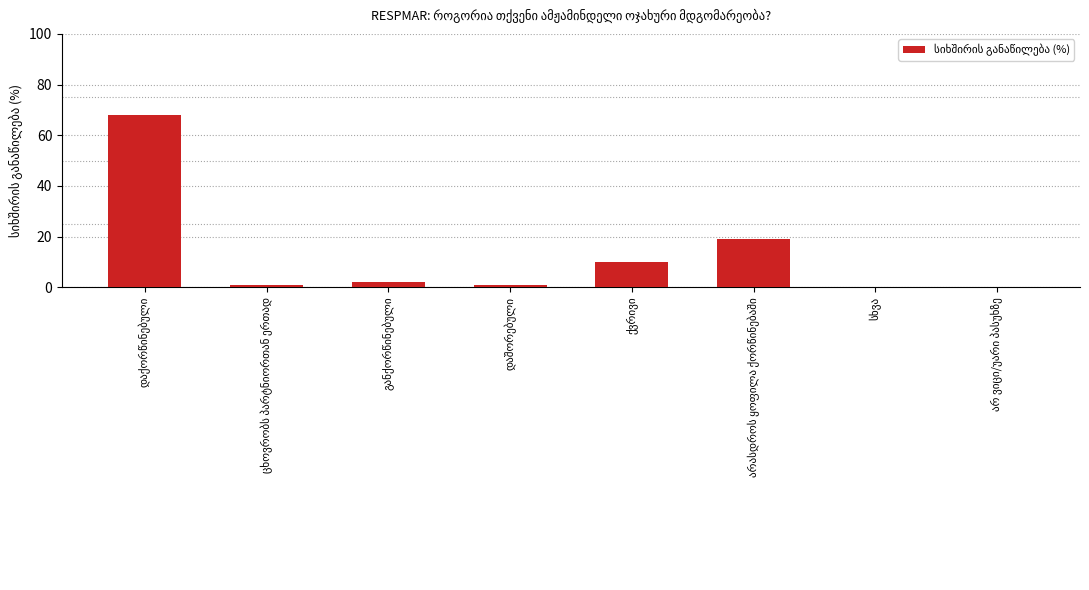

What is the maximum value shown in the chart?

68